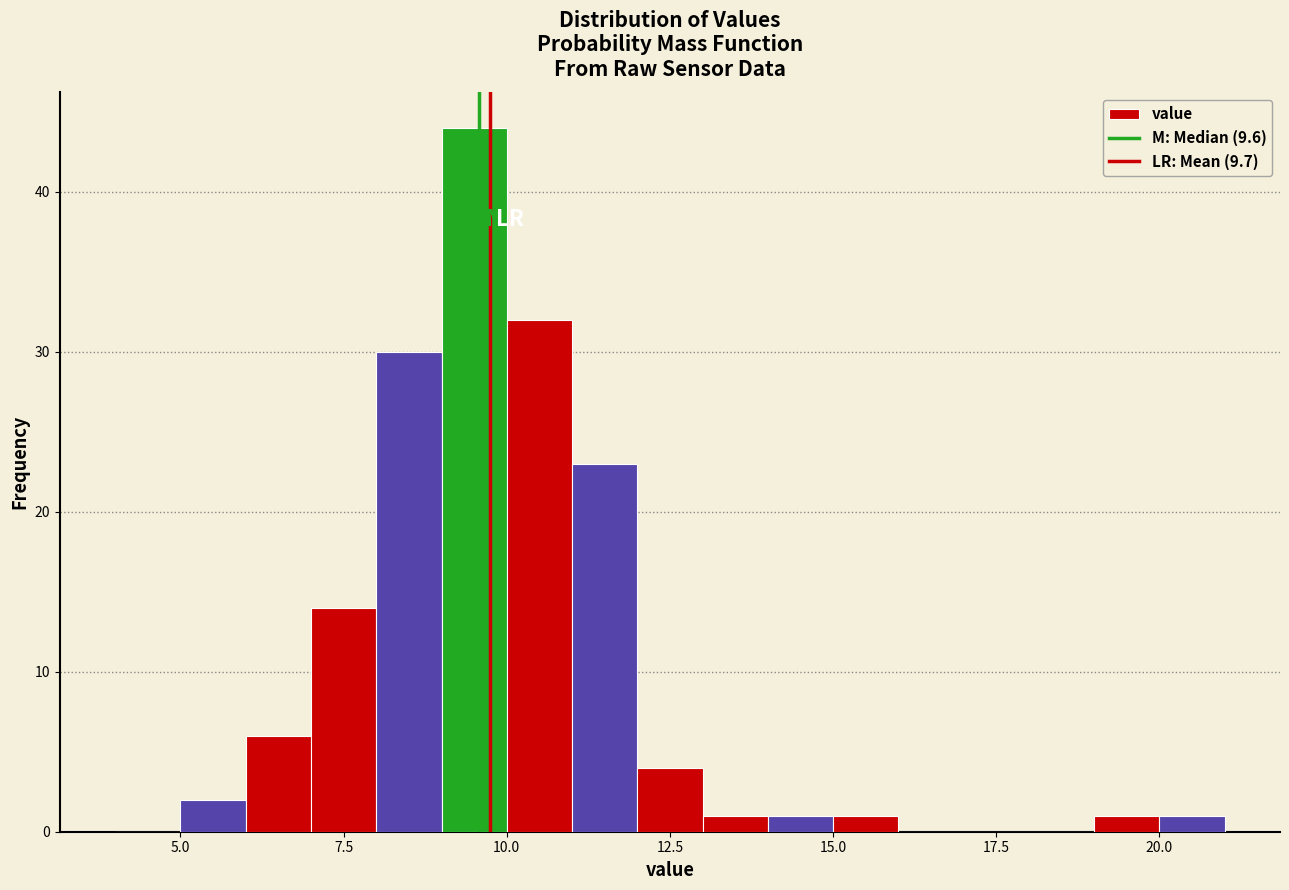

Read against the x-axis, roughly where is the centre of the tallest bar?

9.5